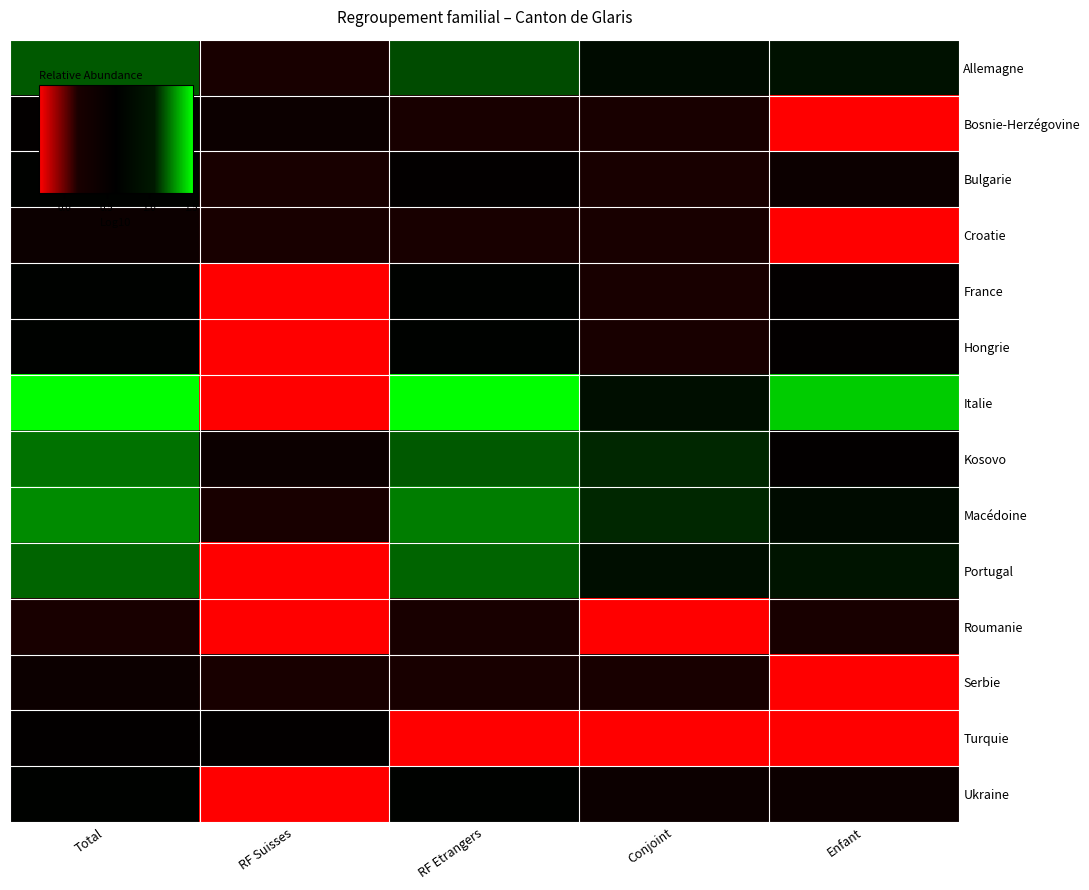

Which category has the highest value across all series?

Total